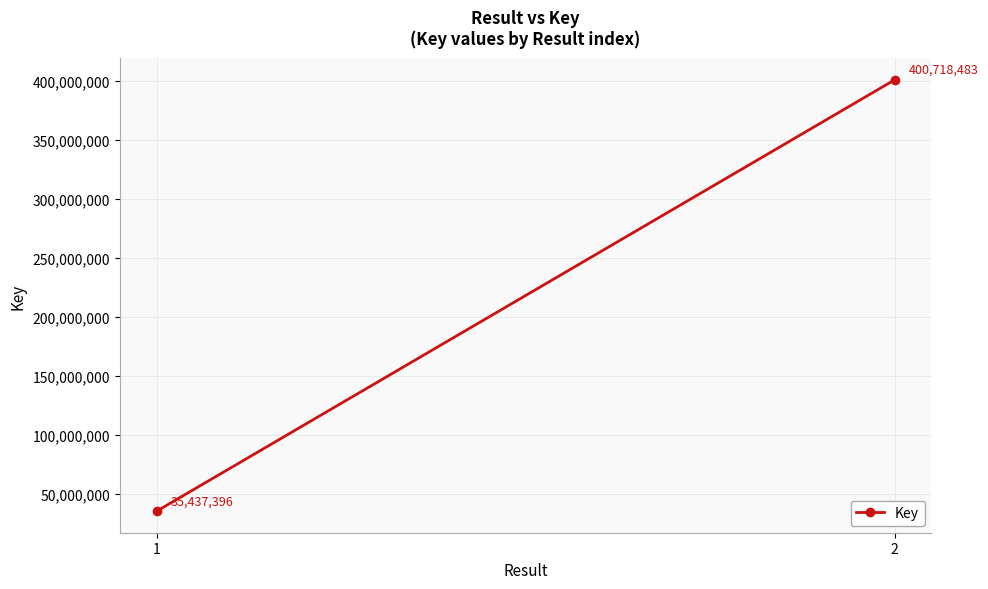

The chart shows a value of 400718483 at 2. True or false?

True